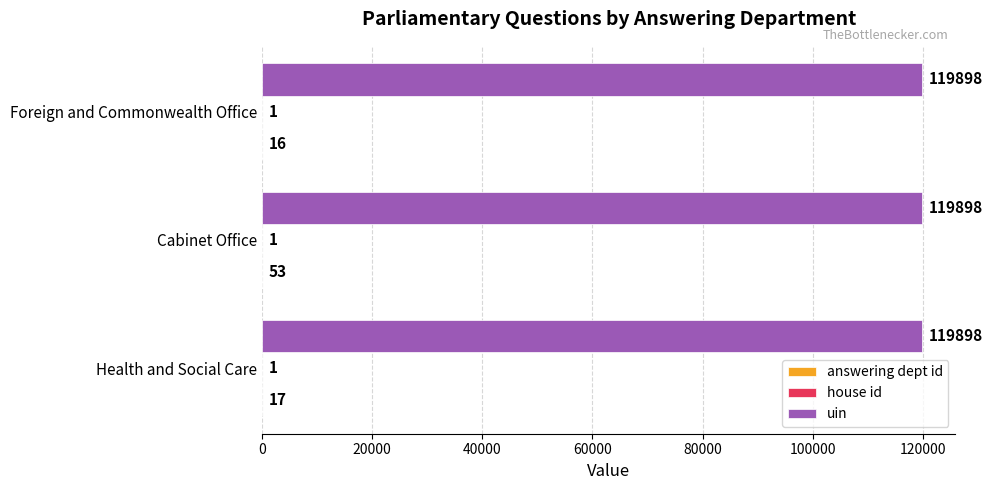

True or false: uin has a value of 119898 at Cabinet Office.

True